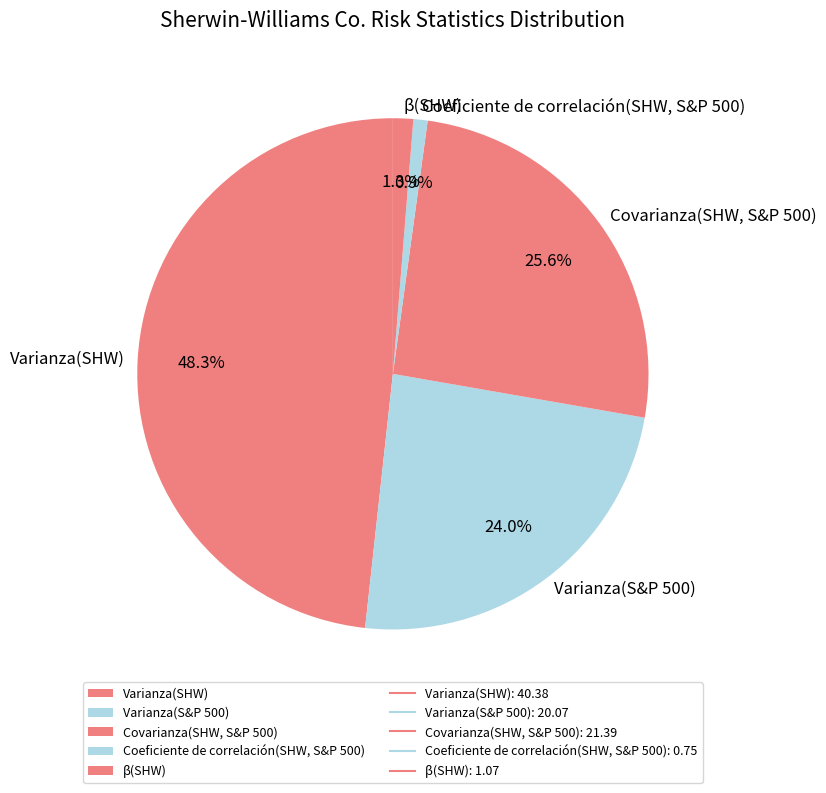

Rank the categories by value from lowest to highest.

Coeficiente de correlación(SHW, S&P 500), β(SHW), Varianza(S&P 500), Covarianza(SHW, S&P 500), Varianza(SHW)